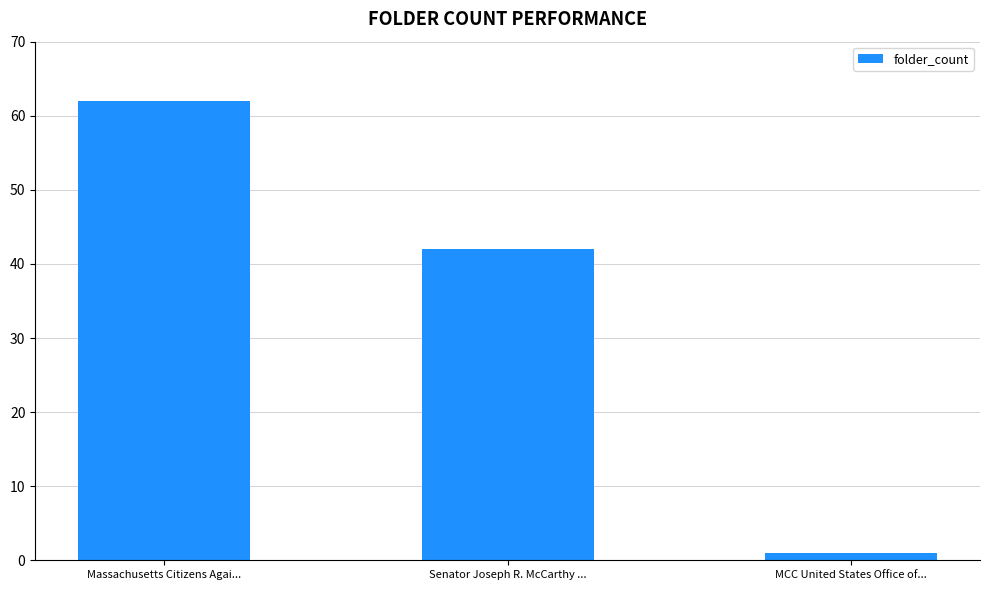

What is the difference between the maximum and minimum values?

61